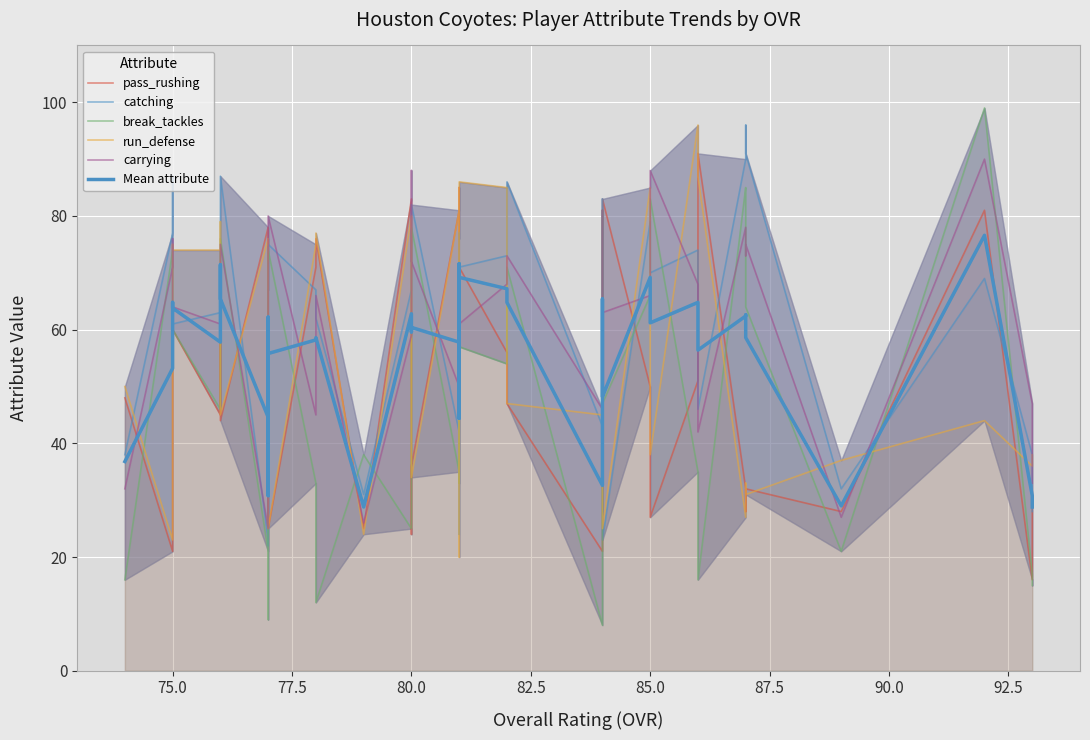

Which series ends up on top after the final intersection of break_tackles and carrying?

carrying